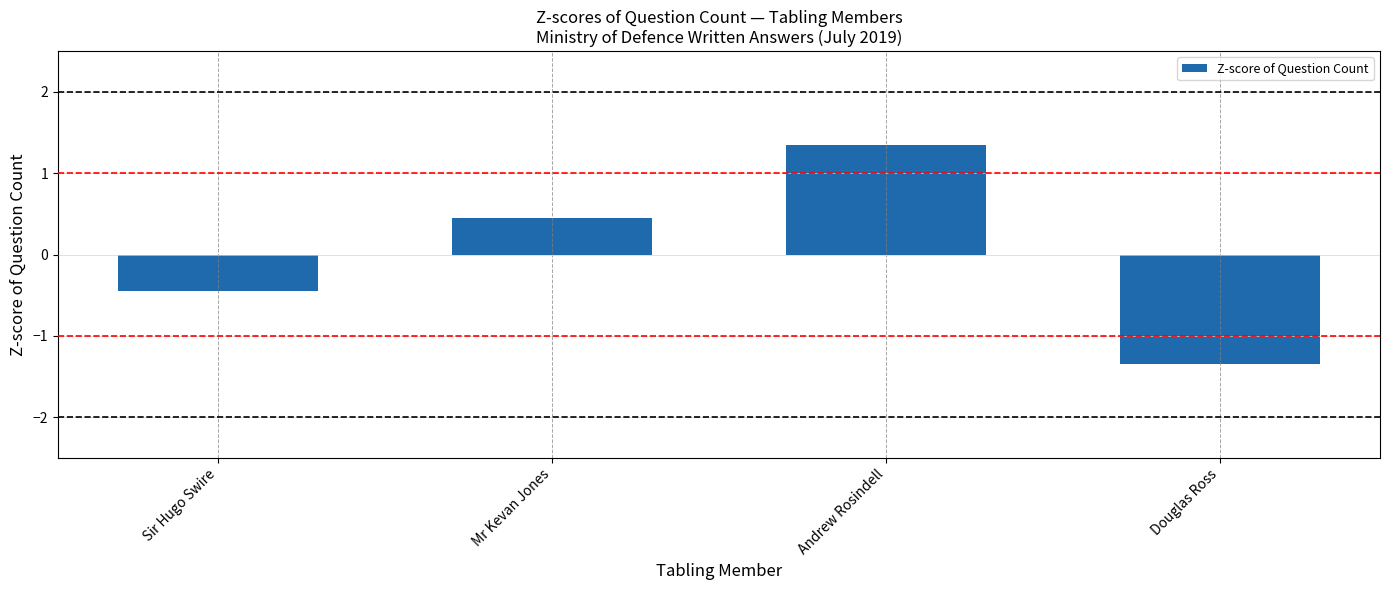

True or false: the data shows 2.2 at Andrew Rosindell.

False